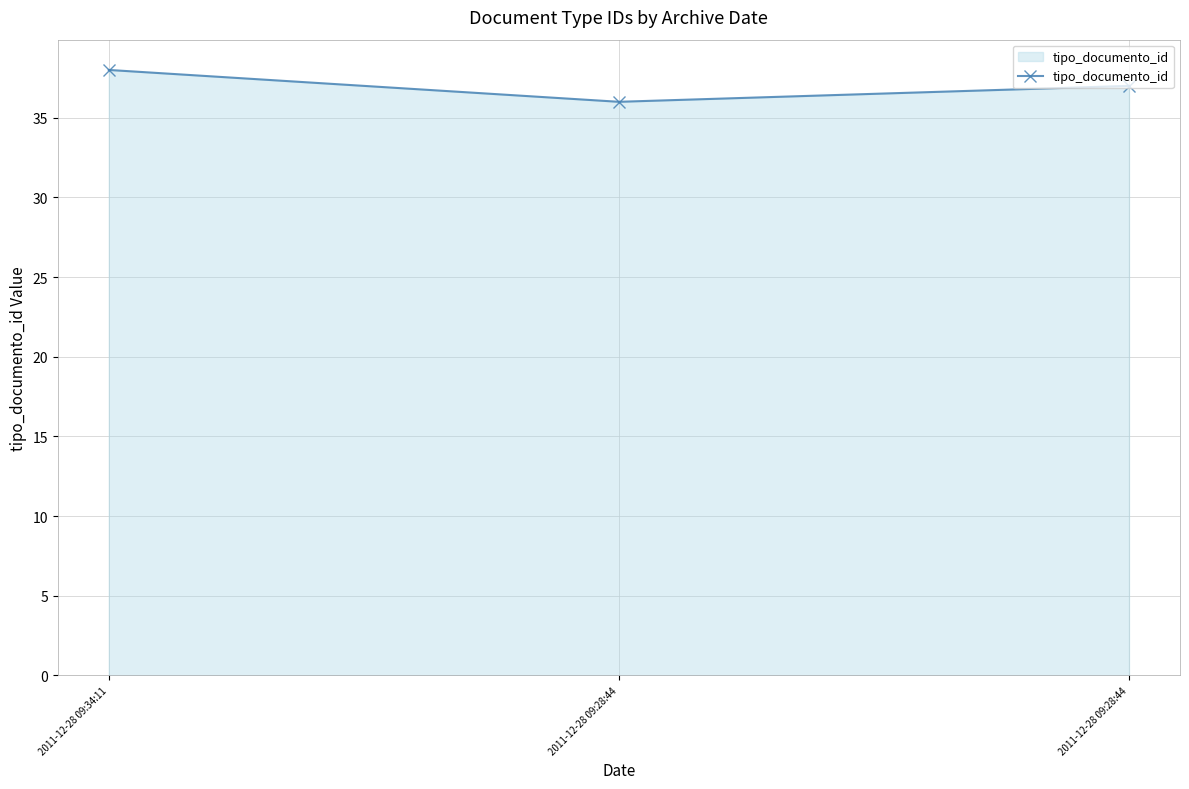

How many distinct data groups are displayed?

1